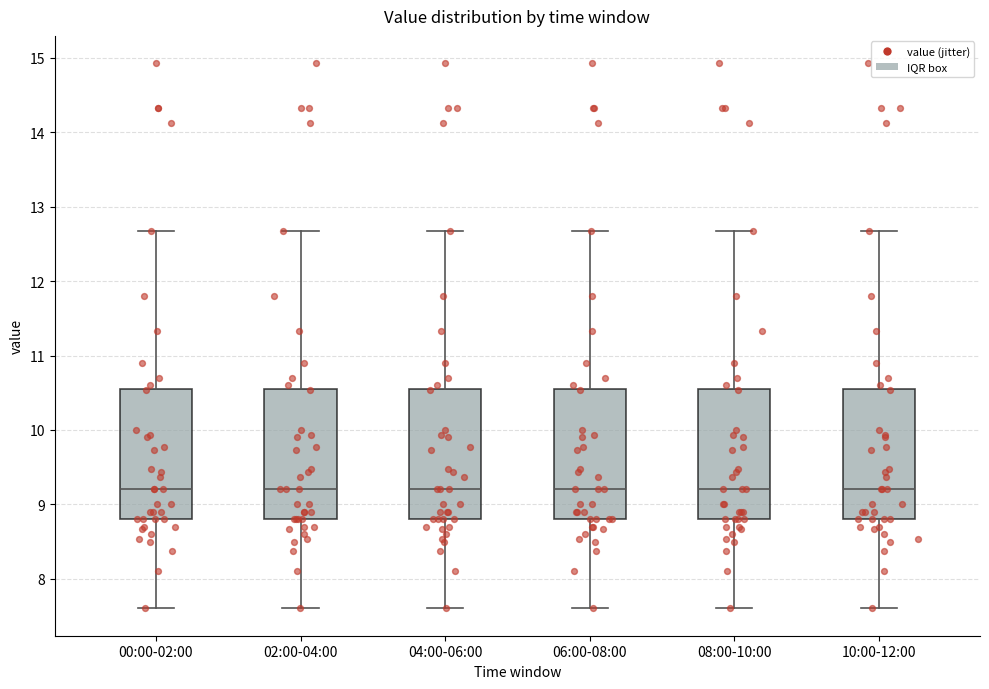

Reading left to right, read every box against the y-axis: the position of its median line, the range the box covers, and the ends of its whiskers. The values are not printed on the chart, so give them approximately, as read against the axis.

00:00-02:00: median 9.2, box 8.8 to 10.5, whiskers 7.6 to 12.7
02:00-04:00: median 9.2, box 8.8 to 10.5, whiskers 7.6 to 12.7
04:00-06:00: median 9.2, box 8.8 to 10.5, whiskers 7.6 to 12.7
06:00-08:00: median 9.2, box 8.8 to 10.5, whiskers 7.6 to 12.7
08:00-10:00: median 9.2, box 8.8 to 10.5, whiskers 7.6 to 12.7
10:00-12:00: median 9.2, box 8.8 to 10.5, whiskers 7.6 to 12.7